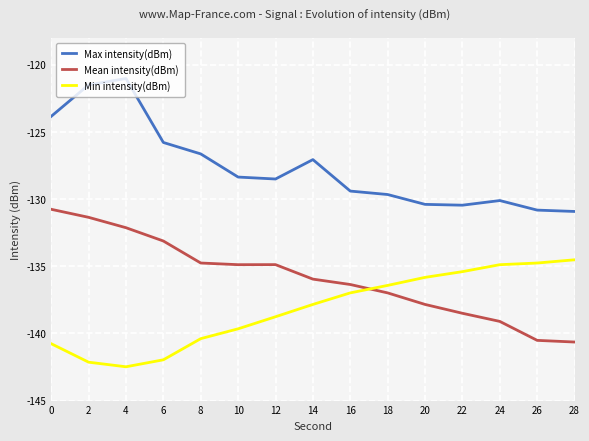

Is it true that Min intensity(dBm) equals -137.8 at 14?

True